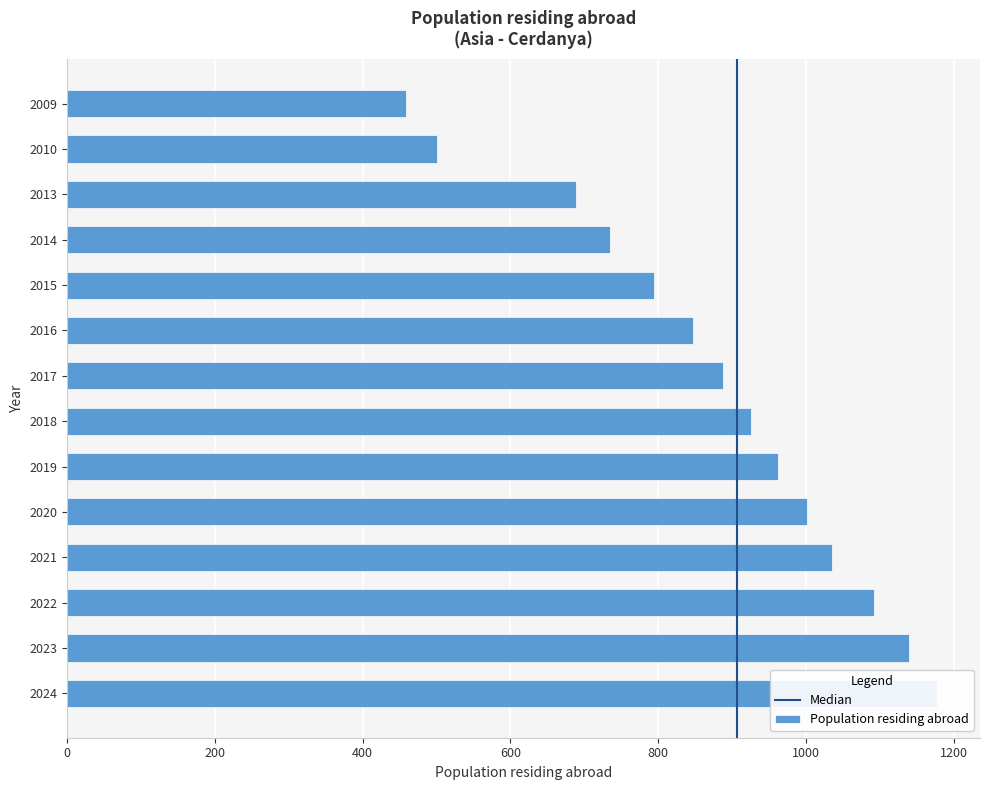

What is the value of the 8th bar from the left?

888